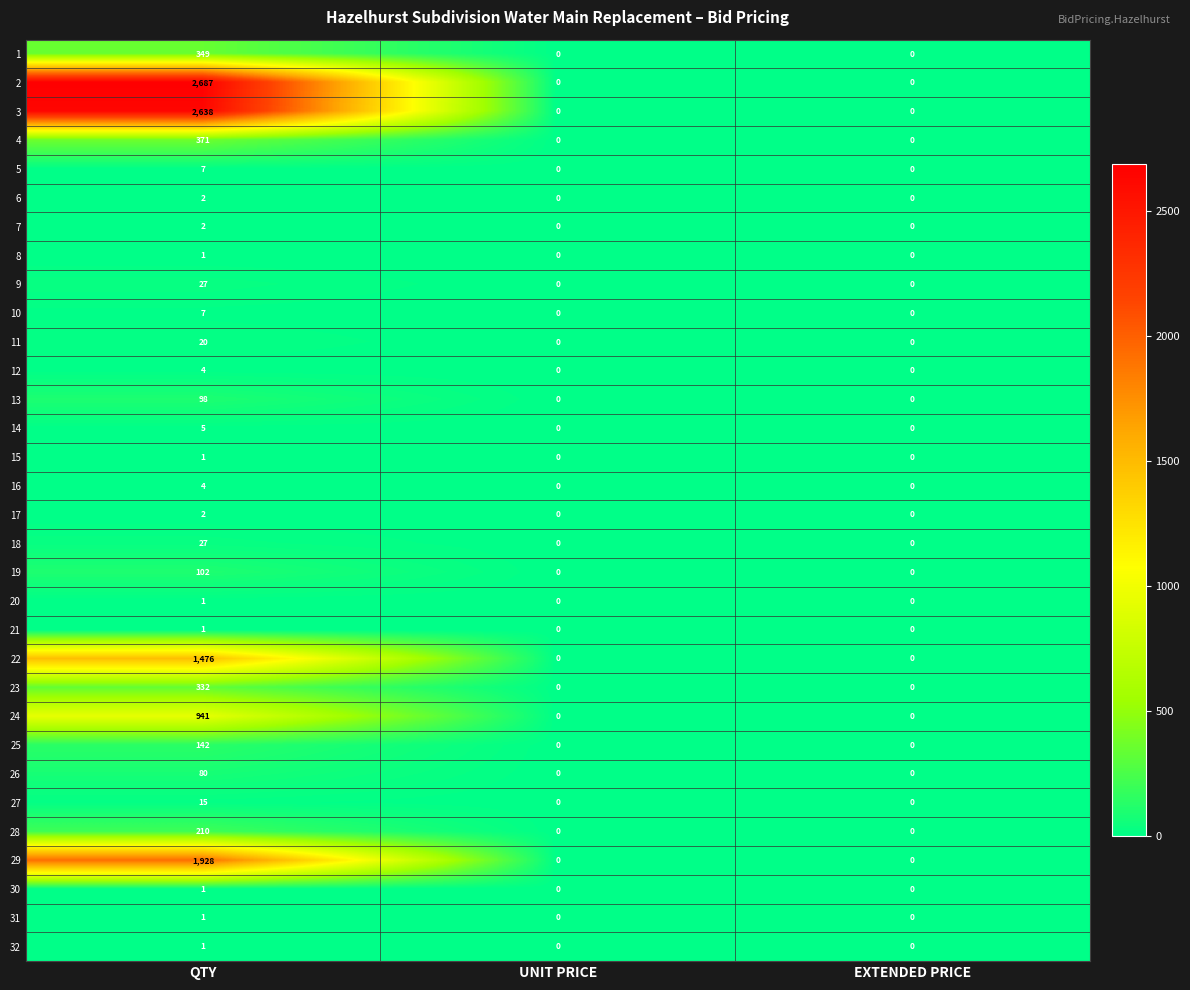

Which series has the largest total across all categories?

2